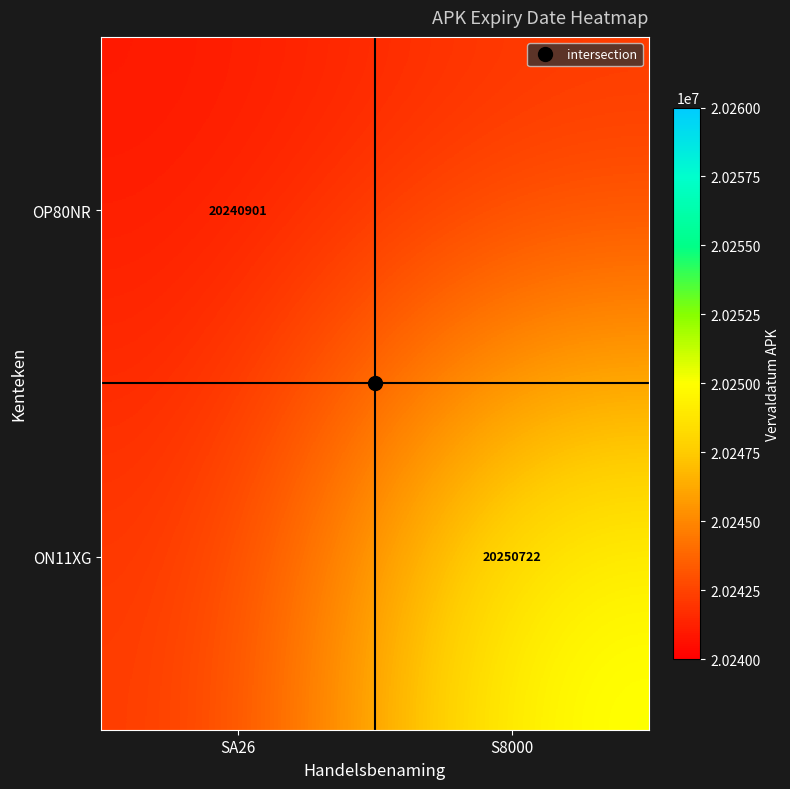

Which series changed the most between SA26 and S8000?

ON11XG